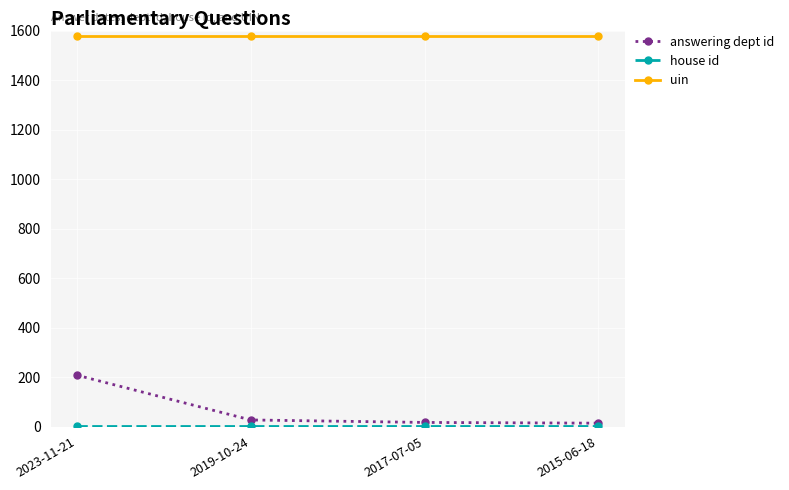

Does the chart display data point markers on the line(s)?

Yes